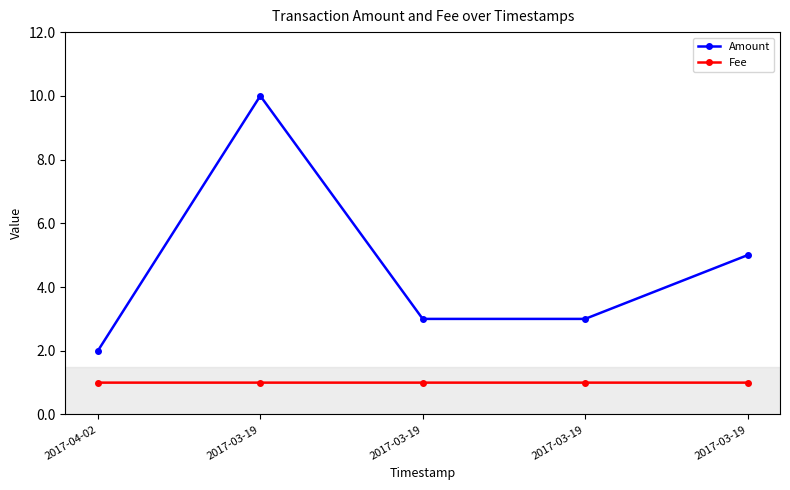

Reading left to right, extract all data points from this chart.

Amount: 2017-04-02=2.0	2017-03-19=10.0	2017-03-19=3.0	2017-03-19=3.0	2017-03-19=5.0
Fee: 2017-04-02=1.0	2017-03-19=1.0	2017-03-19=1.0	2017-03-19=1.0	2017-03-19=1.0